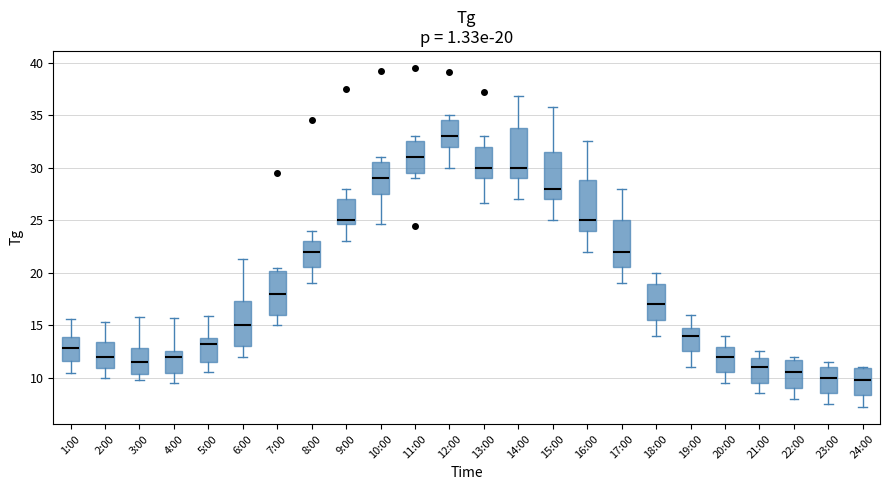

Which box's median line is the highest?

12:00